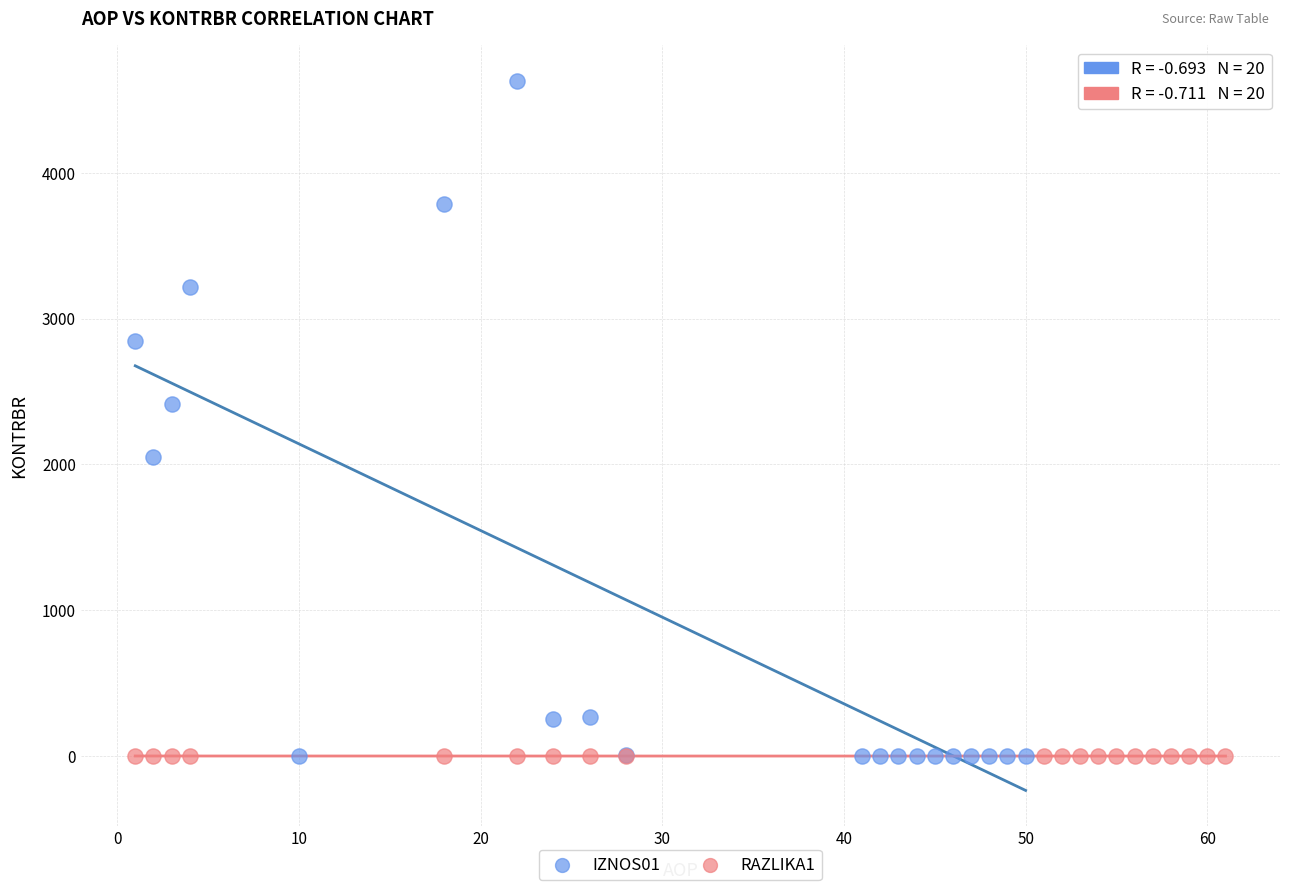

Which series has the widest spread of Y values?

IZNOS01